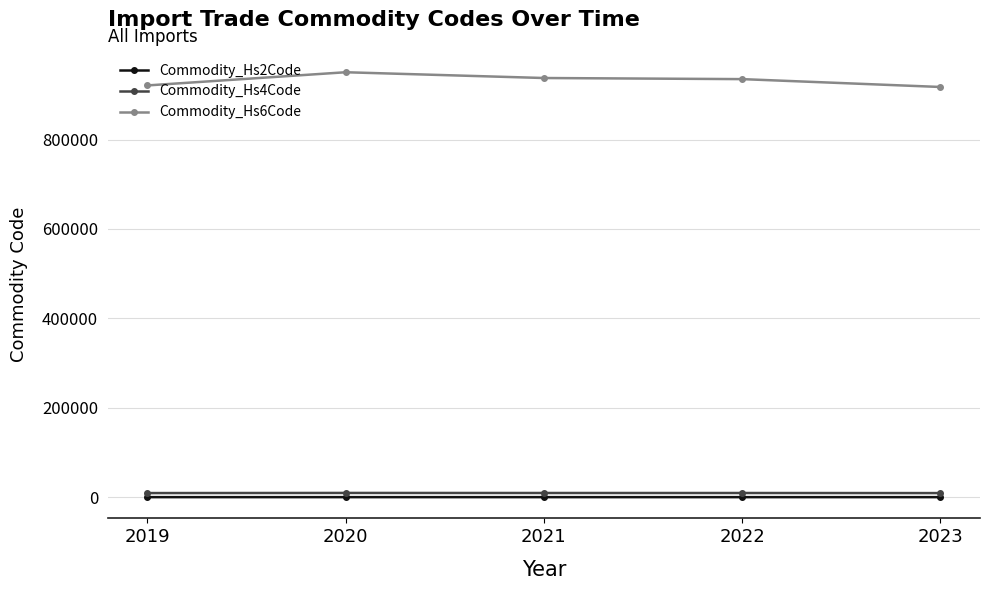

What is the difference between the highest and lowest values at 2020?

950348.3